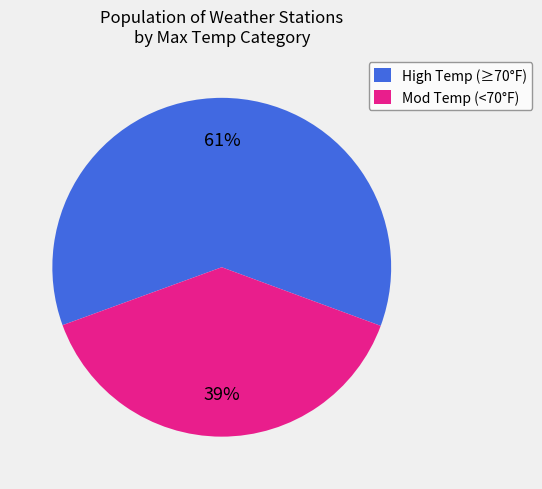

To the nearest percent, what portion does Mod Temp (<70°F) represent?

39%